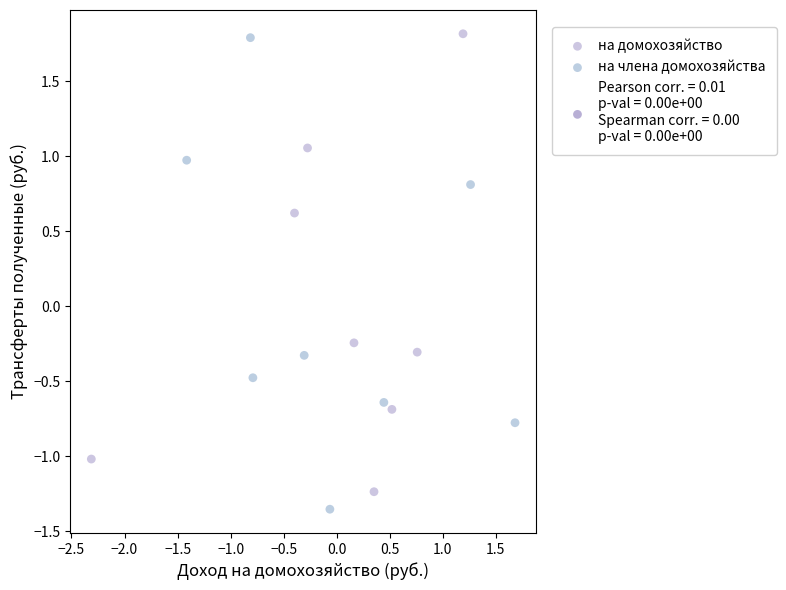

Which series has the largest Y range (max minus min)?

на члена домохозяйства